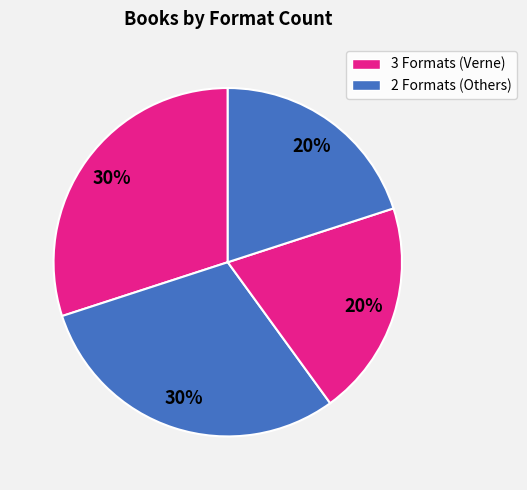

Is there any slice that represents more than half of the pie?

No